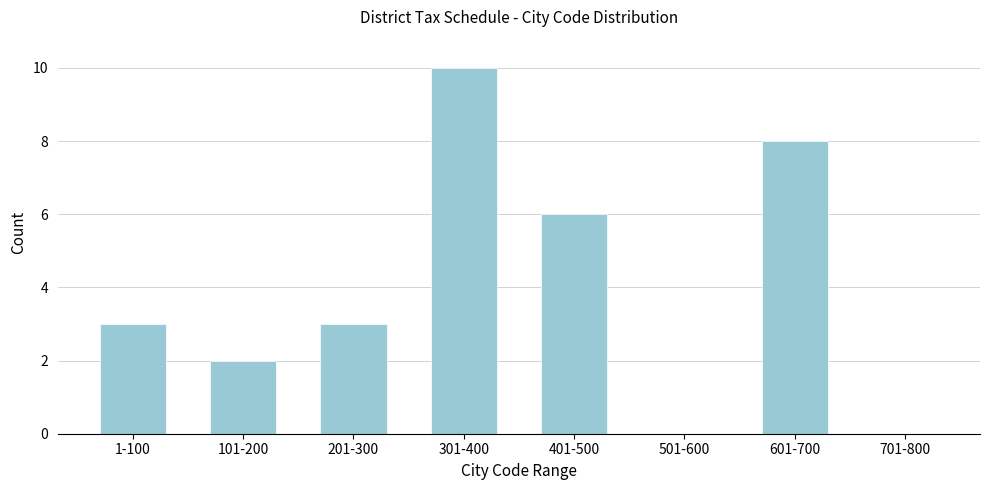

Reading left to right, transcribe all the data shown in this chart.

1-100=3	101-200=2	201-300=3	301-400=10	401-500=6	501-600=0	601-700=8	701-800=0